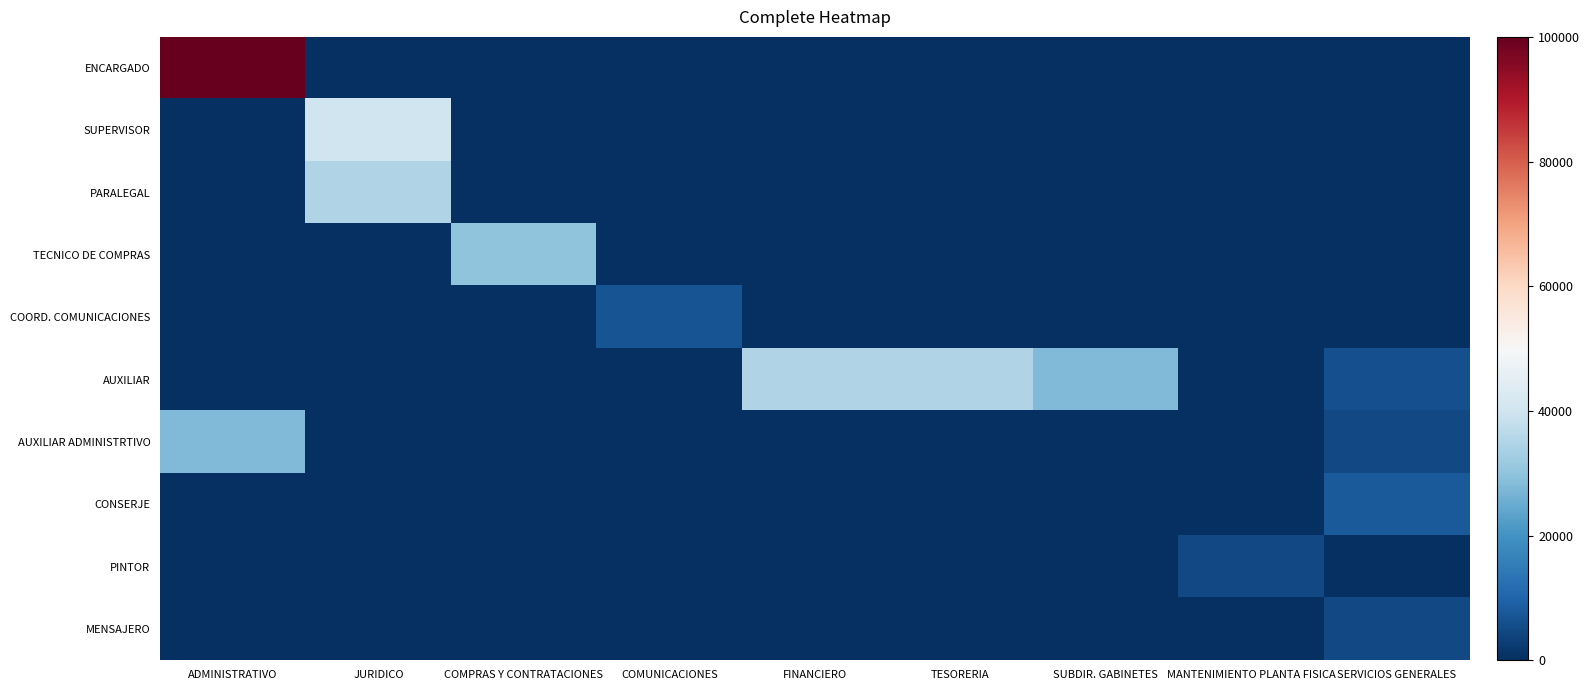

How many series are shown in this chart?

10